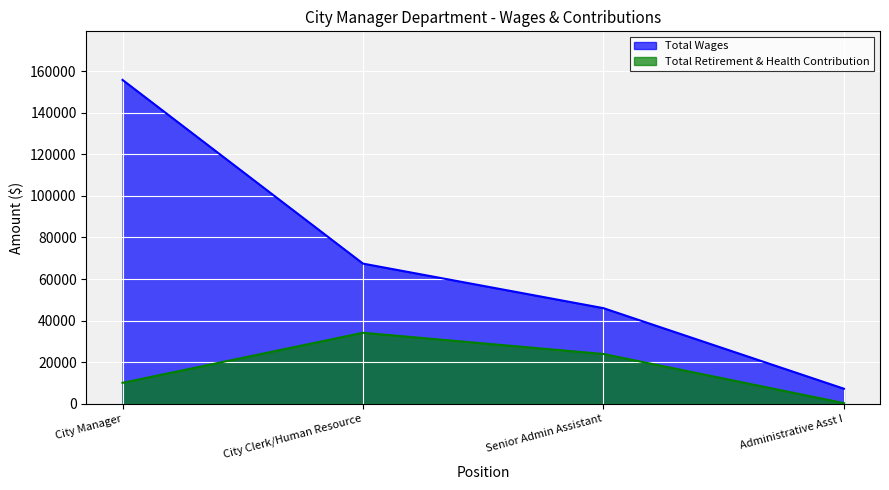

Reading left to right, what are all the values shown in this chart?

Total Wages: City Manager=155823	City Clerk/Human Resource=67417	Senior Admin Assistant=45980	Administrative Asst I=7205
Total Retirement & Health Contribution: City Manager=10048	City Clerk/Human Resource=34141	Senior Admin Assistant=23918	Administrative Asst I=288